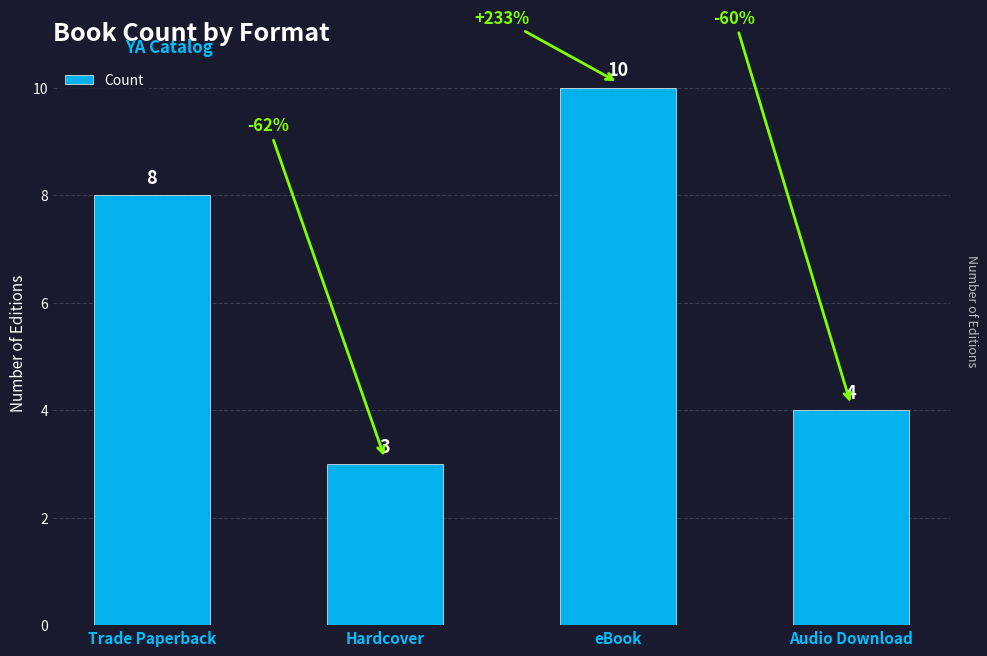

At which category does the chart reach its minimum across all series?

Hardcover